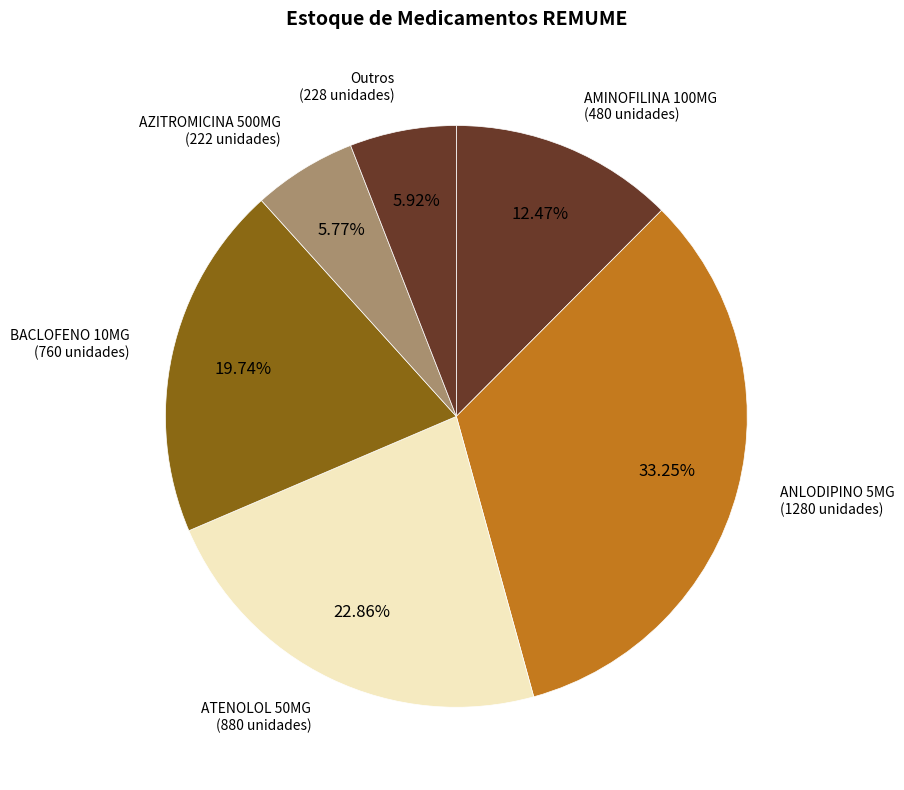

To the nearest percent, what is the difference between the largest and smallest slice percentages?

27%